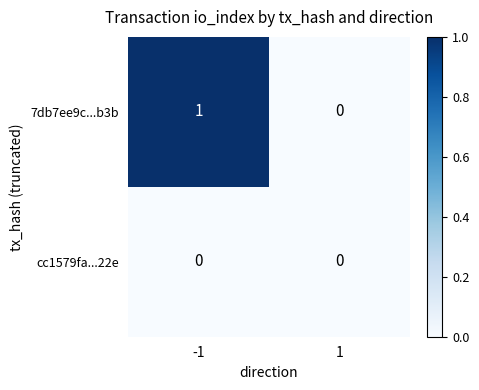

How many categories are shown in the chart?

2